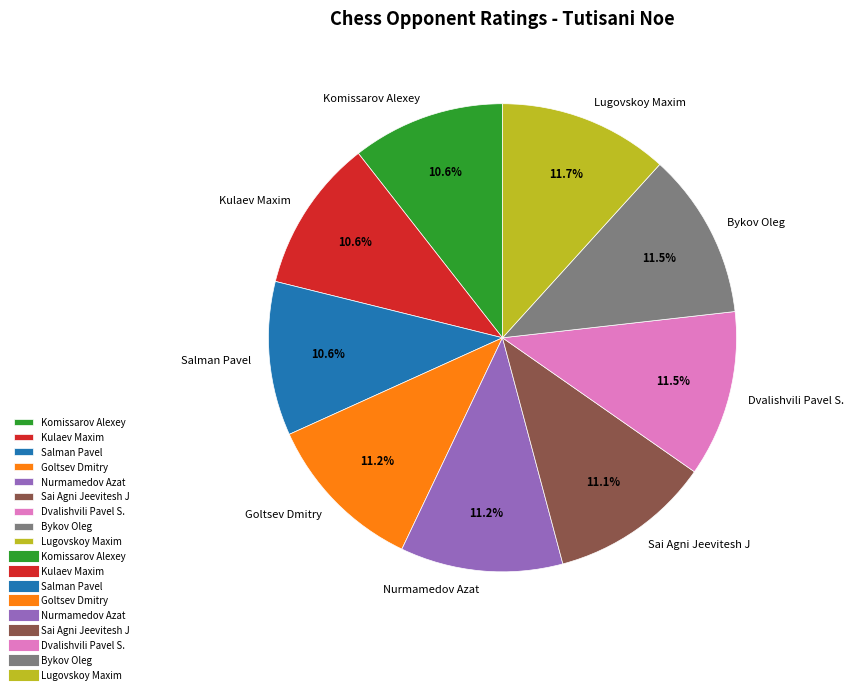

To the nearest percent, what is the combined percentage of Kulaev Maxim and Komissarov Alexey?

21%